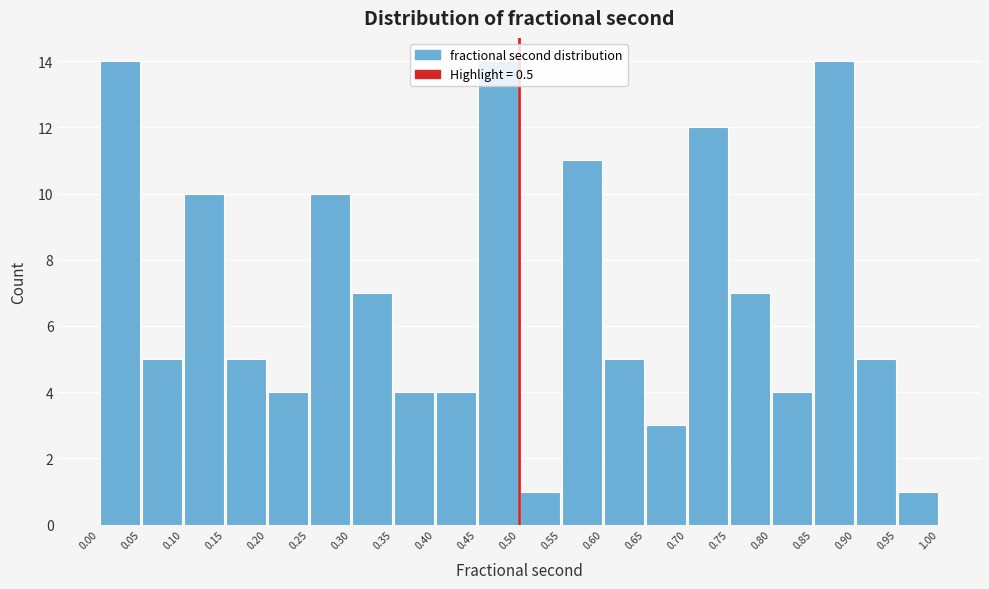

Reading left to right, transcribe this chart: for each bar, give the range it covers on the x-axis and its height. The values are not printed on the chart, so give them approximately, as read against the axis.

0.00 to 0.05: 14
0.05 to 0.10: 5
0.10 to 0.15: 10
0.15 to 0.20: 5
0.20 to 0.25: 4
0.25 to 0.30: 10
0.30 to 0.35: 7
0.35 to 0.40: 4
0.40 to 0.45: 4
0.45 to 0.50: 14
0.50 to 0.55: 1
0.55 to 0.60: 11
0.60 to 0.65: 5
0.65 to 0.70: 3
0.70 to 0.75: 12
0.75 to 0.80: 7
0.80 to 0.85: 4
0.85 to 0.90: 14
0.90 to 0.95: 5
0.95 to 1.00: 1